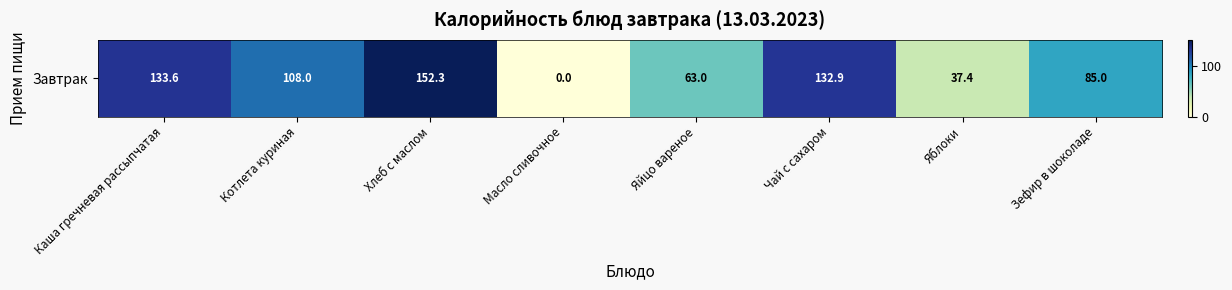

What is the sum of the values at Котлета куриная and Чай с сахаром?

240.9